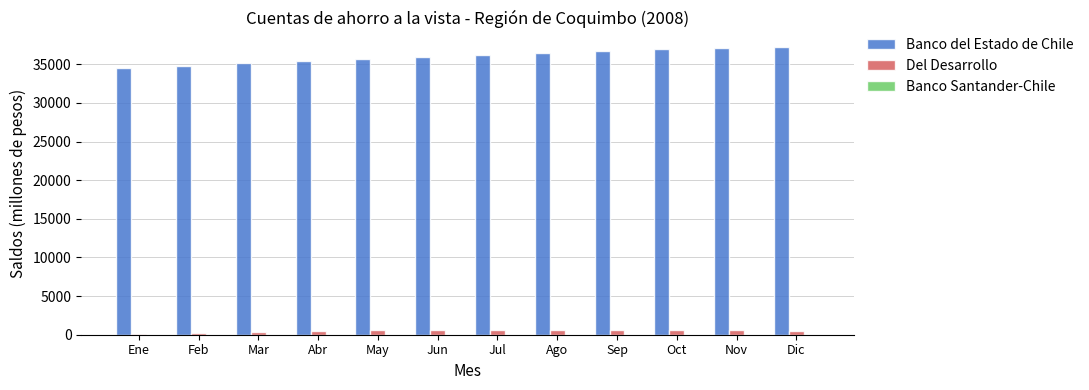

Is the value of Del Desarrollo at Dic greater than the value of Banco del Estado de Chile at Mar?

No